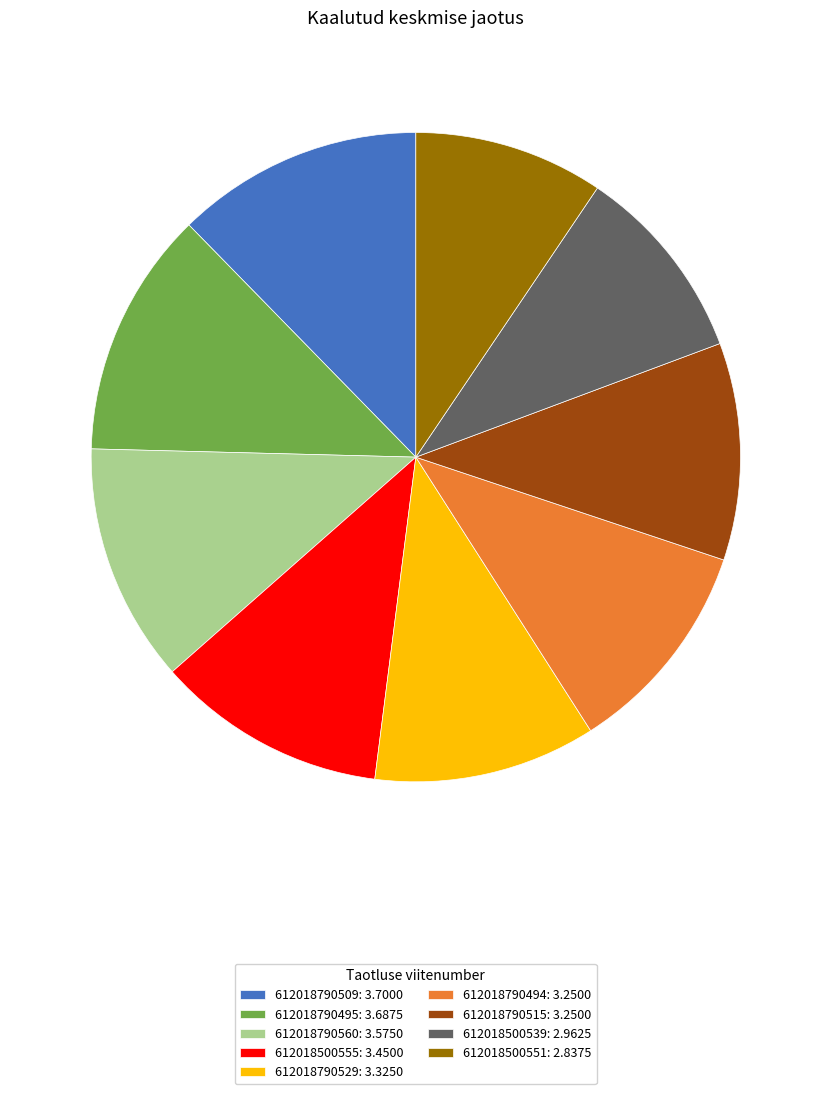

Is there any slice that represents more than half of the pie?

No